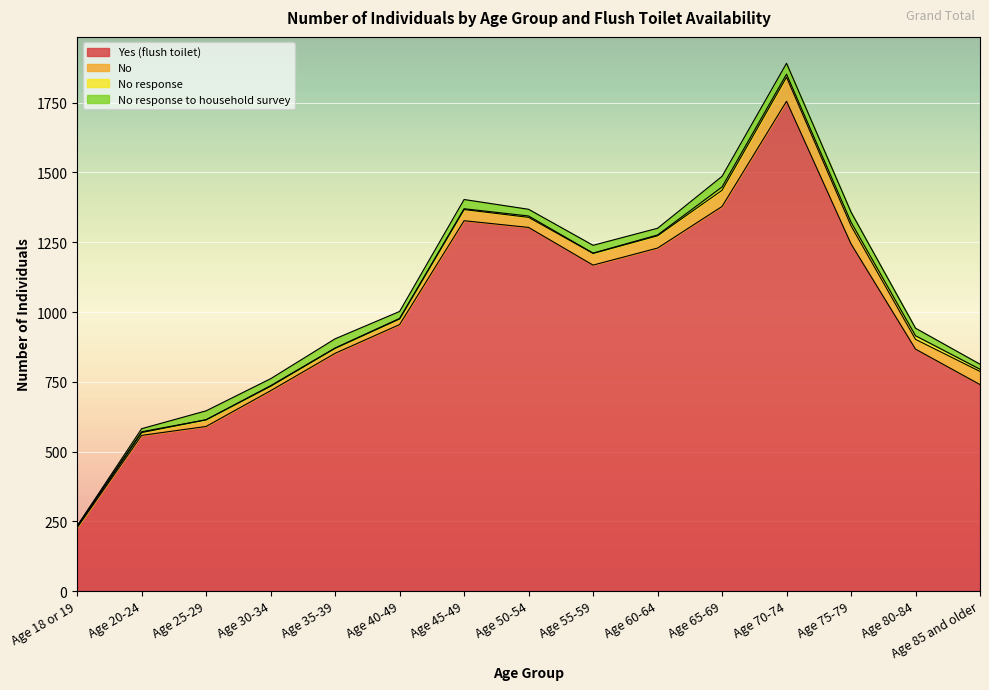

Which series has the widest spread of values?

Yes (flush toilet)